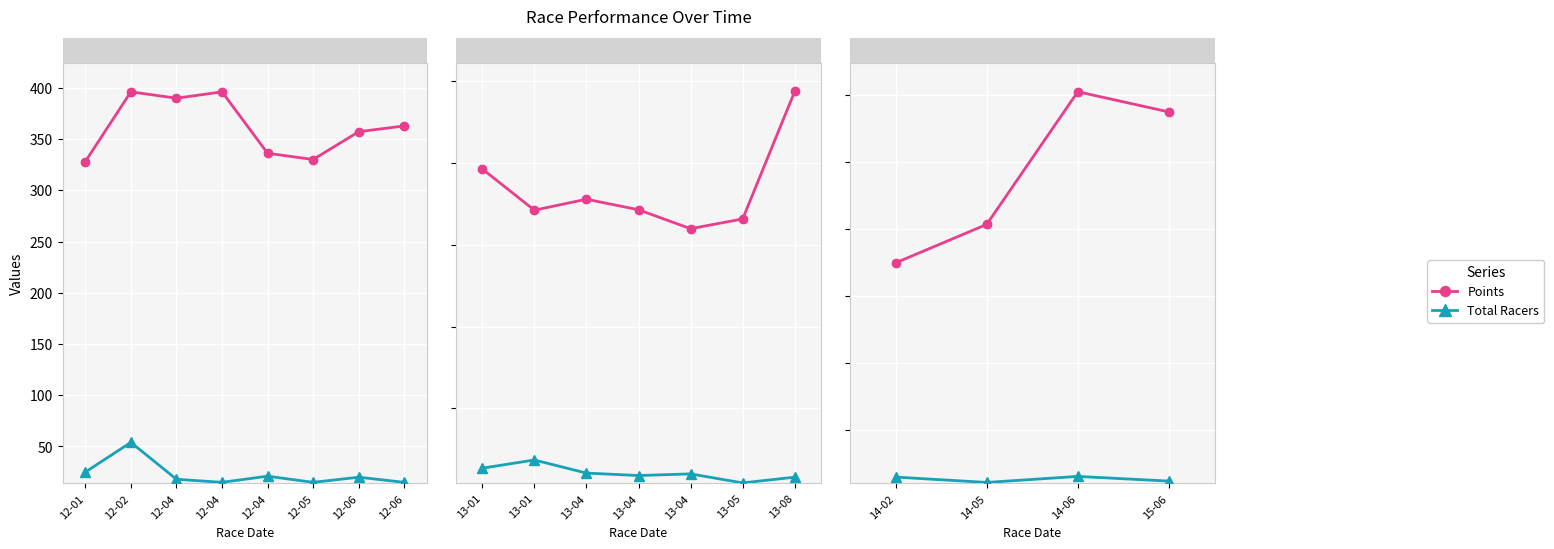

At which category is the sum across all series the highest?

14-06